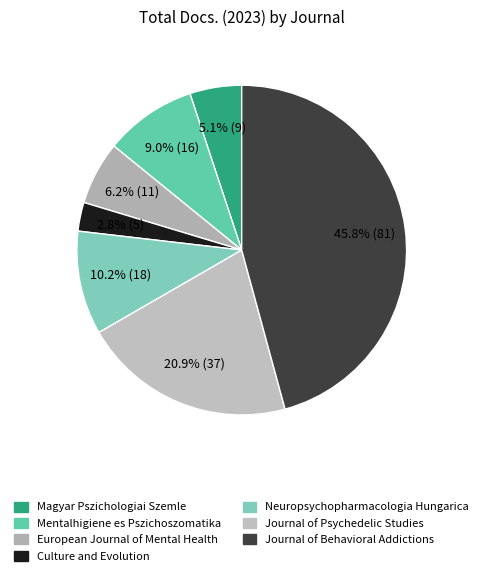

What is the total percentage of Culture and Evolution and Journal of Behavioral Addictions?

48.6%